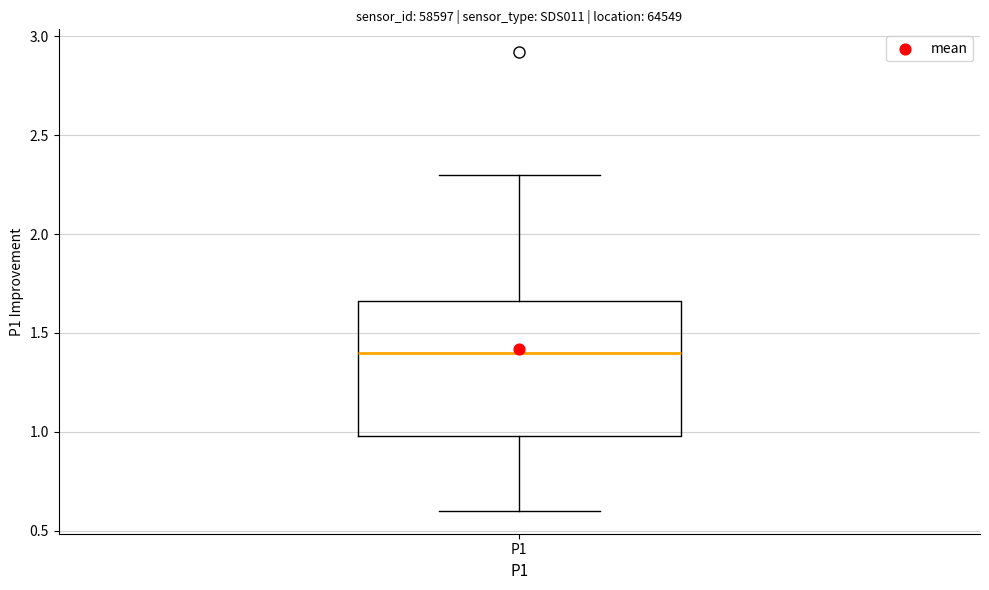

Read this box plot against the y-axis: the position of the median line, the range covered by the box, and the ends of both whiskers. The values are not printed on the chart, so give them approximately, as read against the axis.

median 1.40, box 1.00 to 1.65, whiskers 0.60 to 2.30